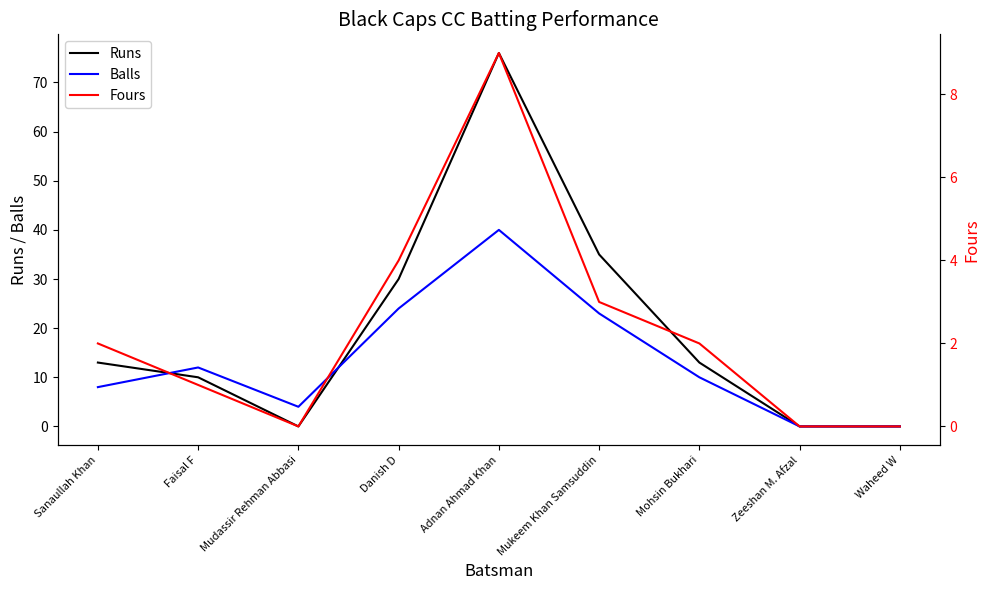

What is the value of the Balls point at the 5th from the left?

40